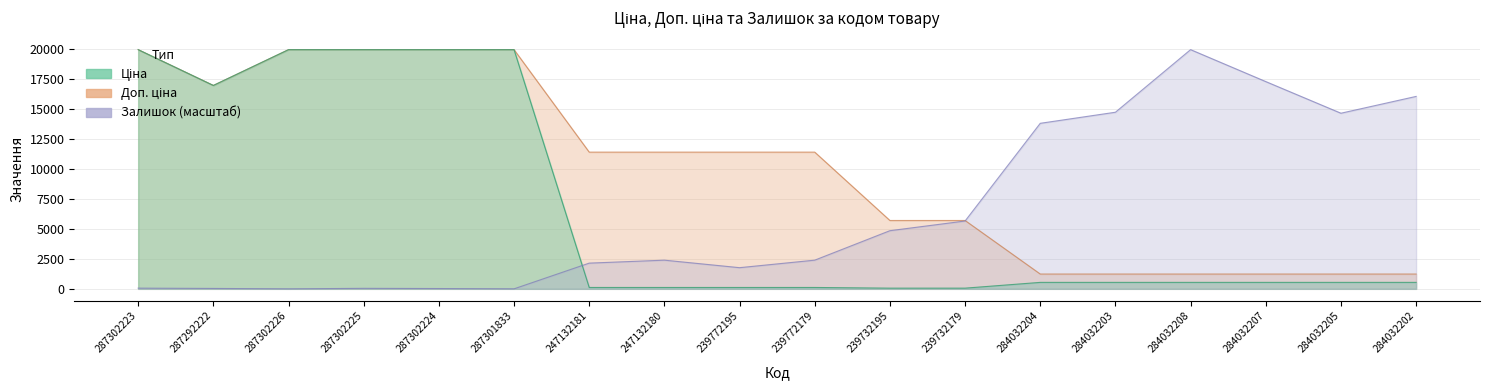

What is the lowest value of the Доп. ціна series?

1235.4